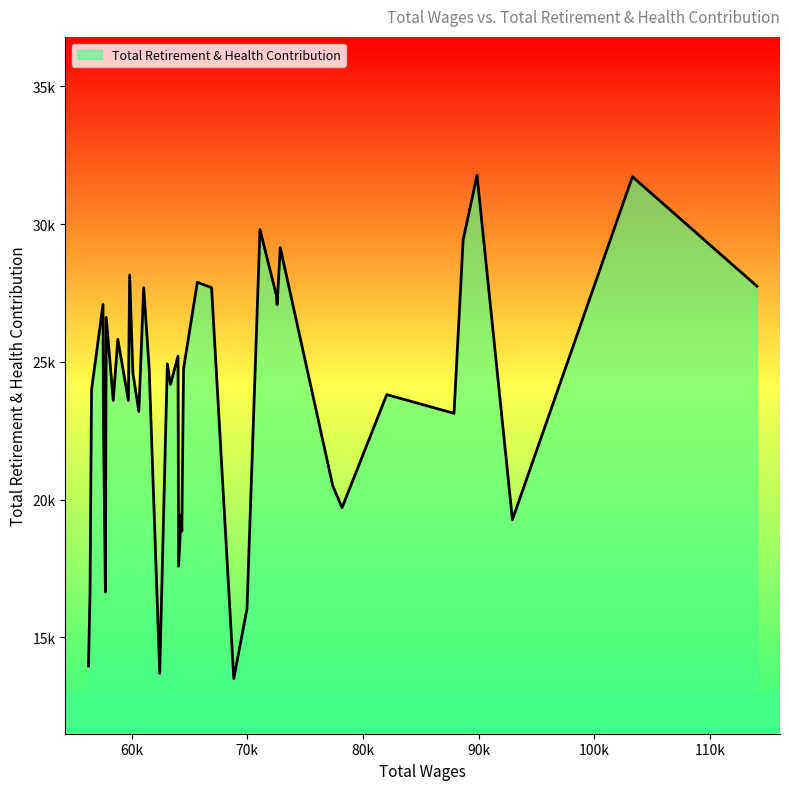

Reading right to left, list all the values displayed in this chart.

39=13960	38=16706	37=23990	36=27090	35=22908	34=16648	33=26624	32=23602	31=25822	30=23601	29=28159	28=24600	27=23205	26=27696	25=24752	24=13694	23=24931	22=24182	21=25212	20=17586	19=19437	18=18861	17=24752	16=27895	15=27696	14=13504	13=16045	12=29809	11=27402	10=27080	9=29151	8=20492	7=19711	6=23815	5=23135	4=29430	3=31779	2=19274	1=31725	0=27753